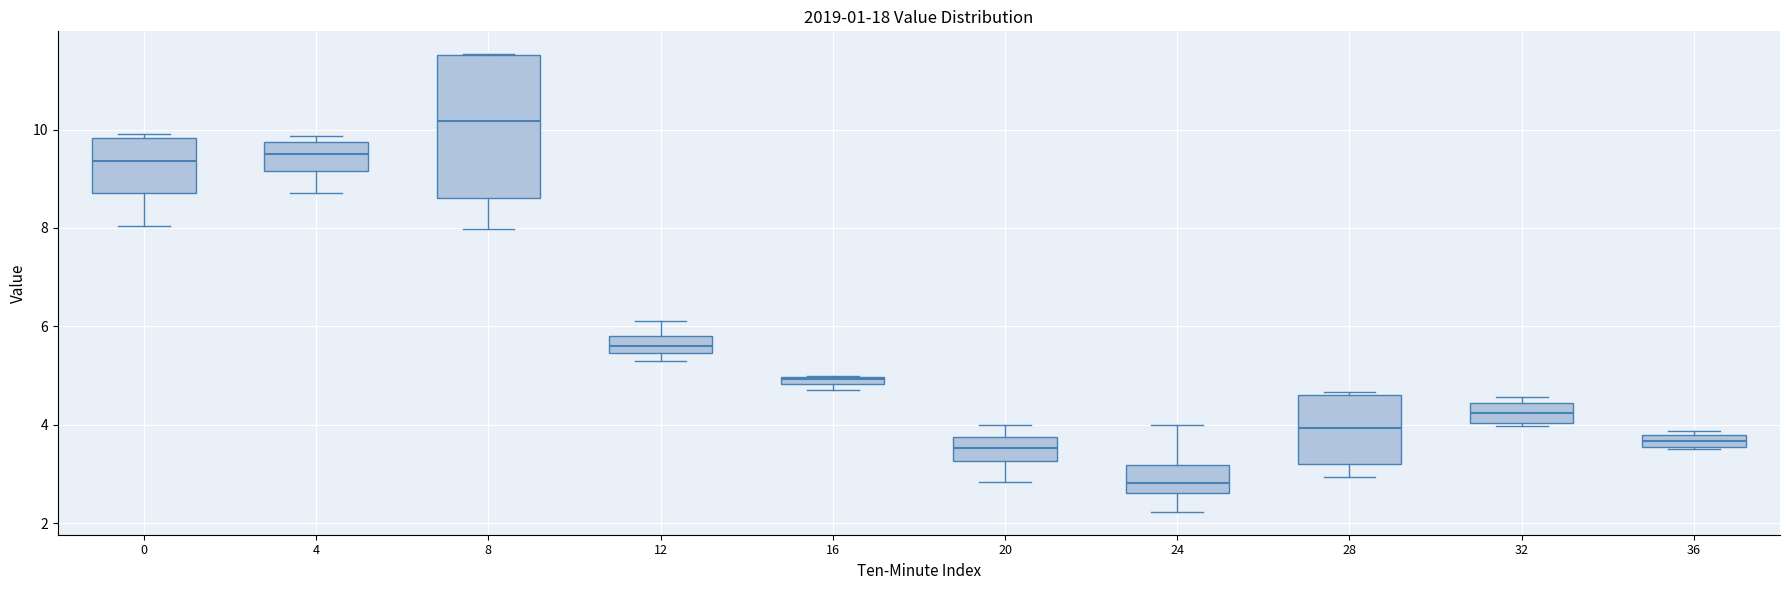

Where does the median line of the box at x = 20 sit on the y-axis? The values are not printed on the chart, so give them approximately, as read against the axis.

3.6